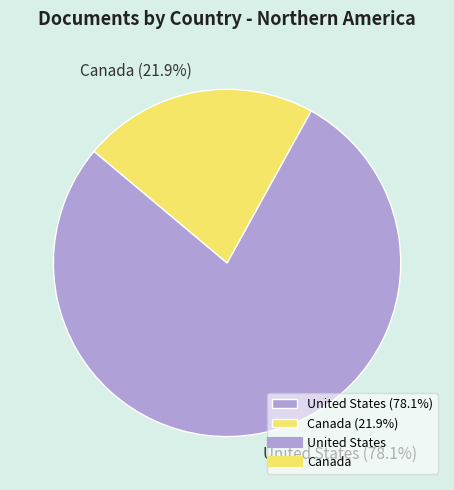

The Canada slice represents 22% of the pie. True or false?

True